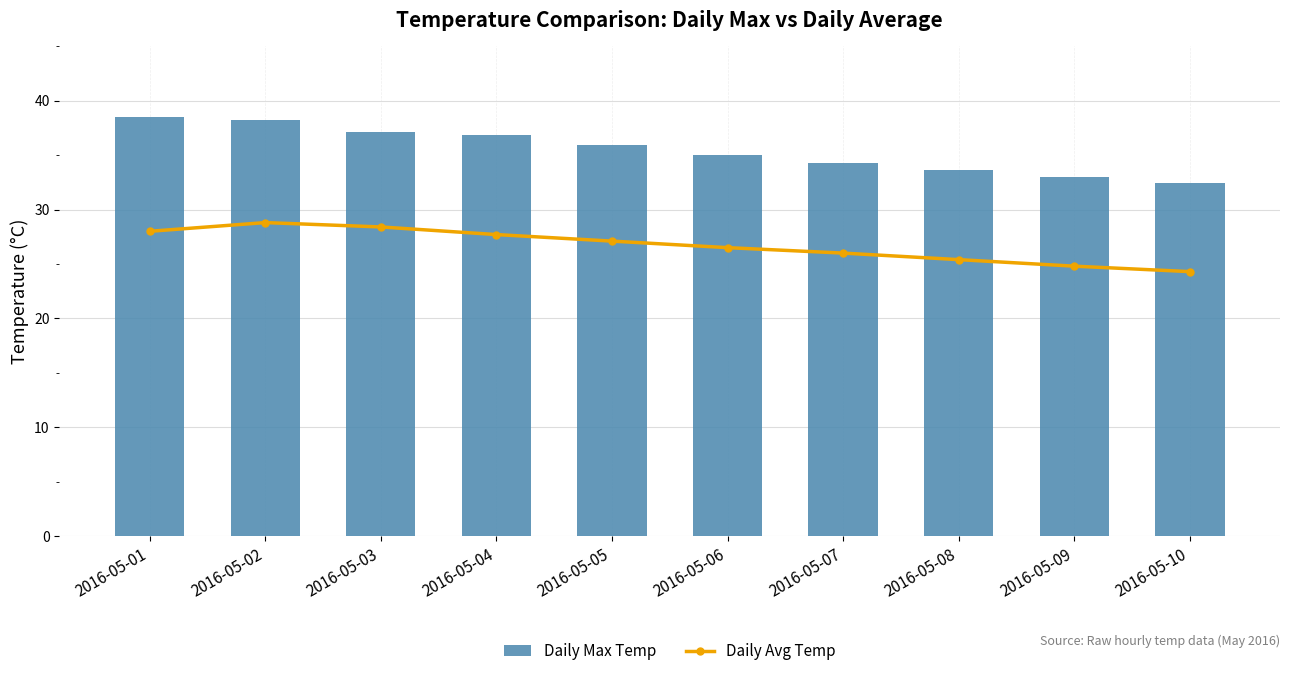

What is the value of the Daily Max Temp bar at the 9th from the left?

33.0